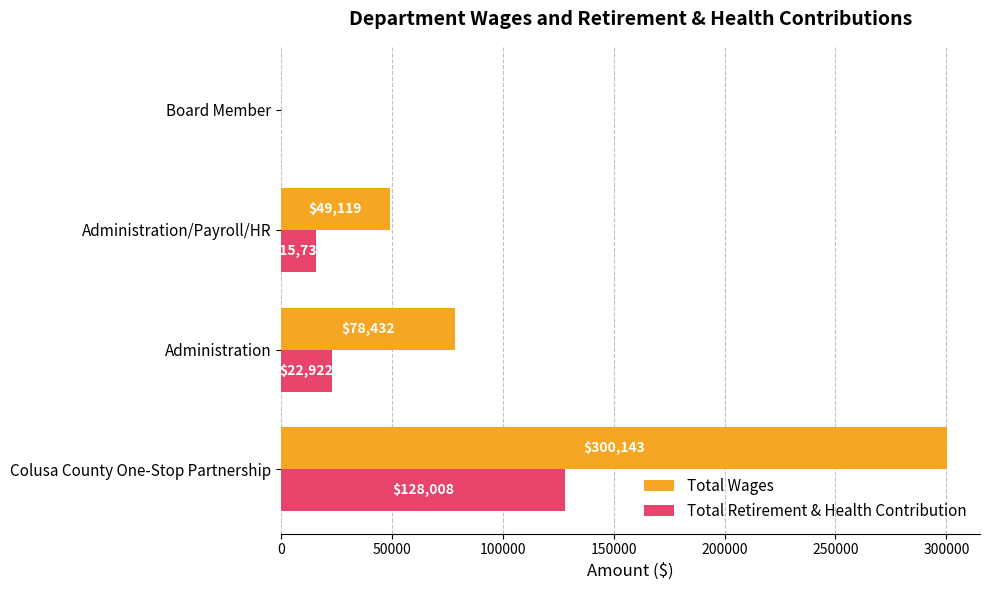

Which series changed the most between Administration and Administration/Payroll/HR?

Total Wages